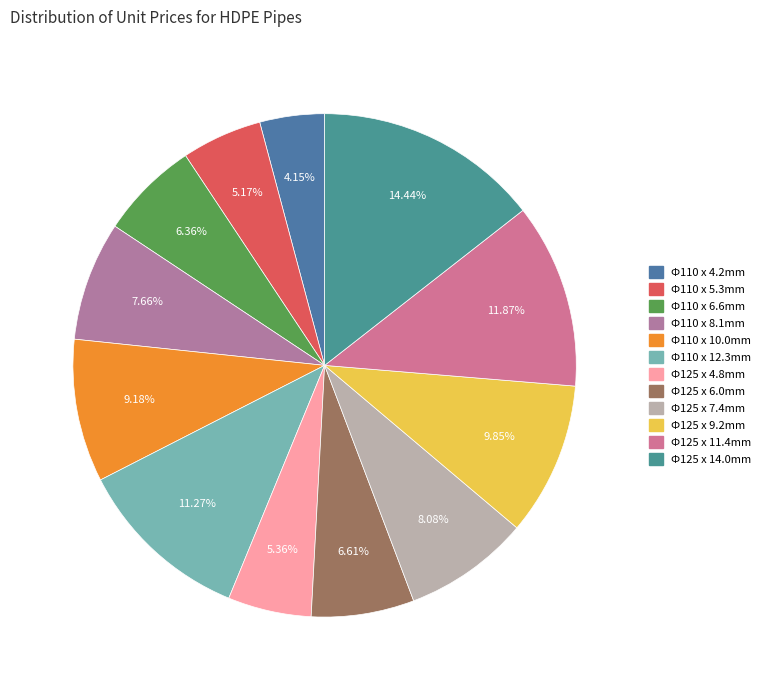

To the nearest percent, what is the average slice percentage?

8%